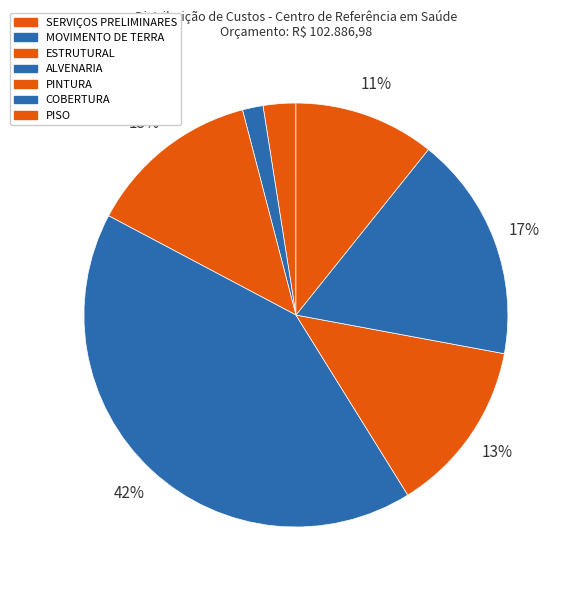

To the nearest percent, what is the average slice percentage?

14%